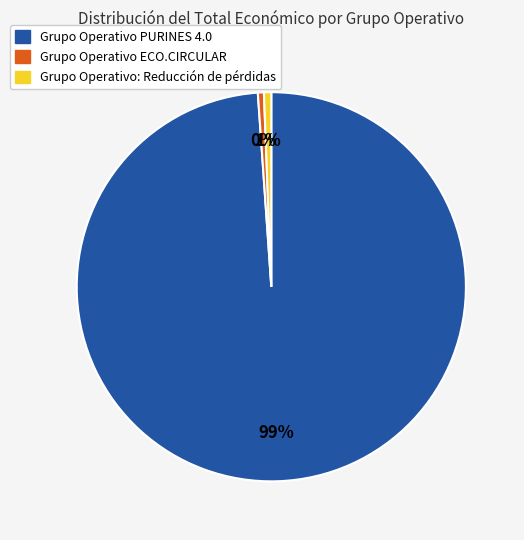

True or false: Grupo Operativo: Reducción de pérdidas accounts for 11% of the total.

False